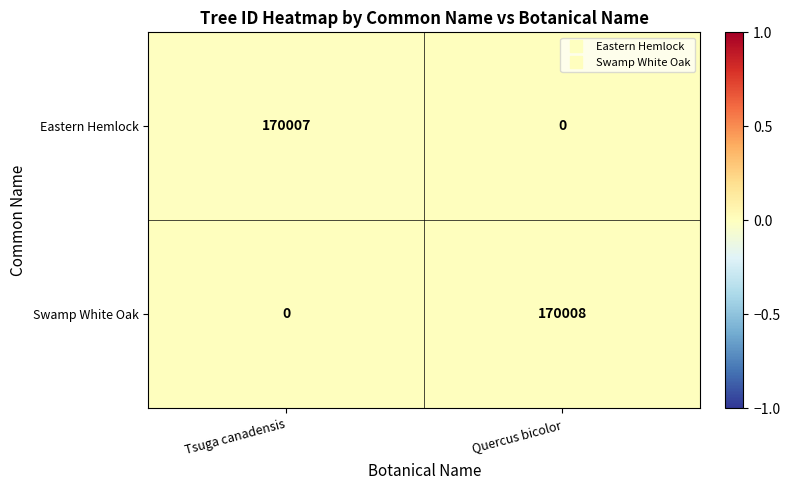

At which category is the sum across all series the highest?

Quercus bicolor